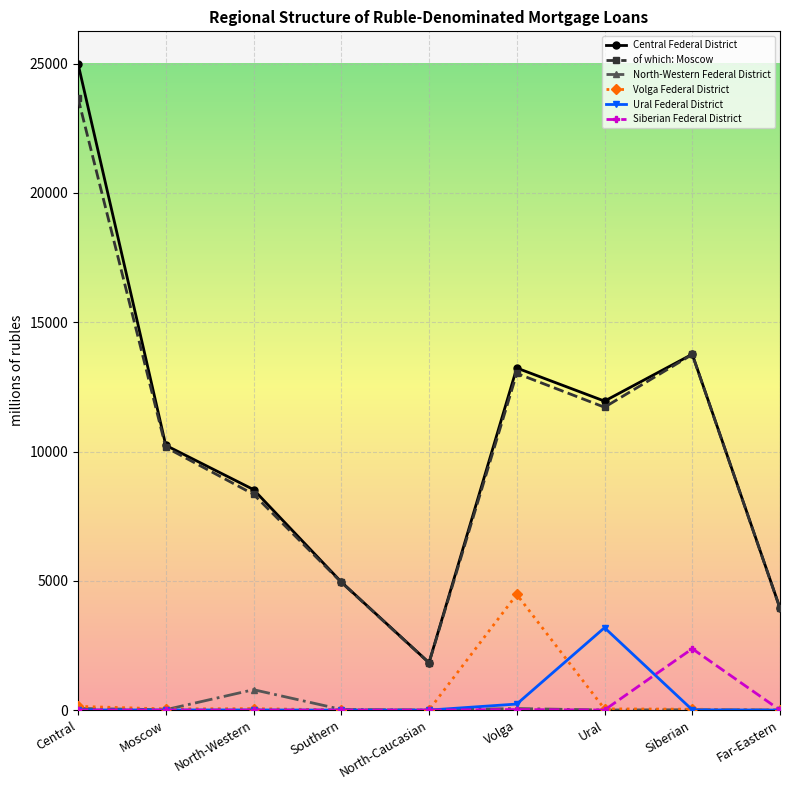

What is the average value of the of which: Moscow series?

10152